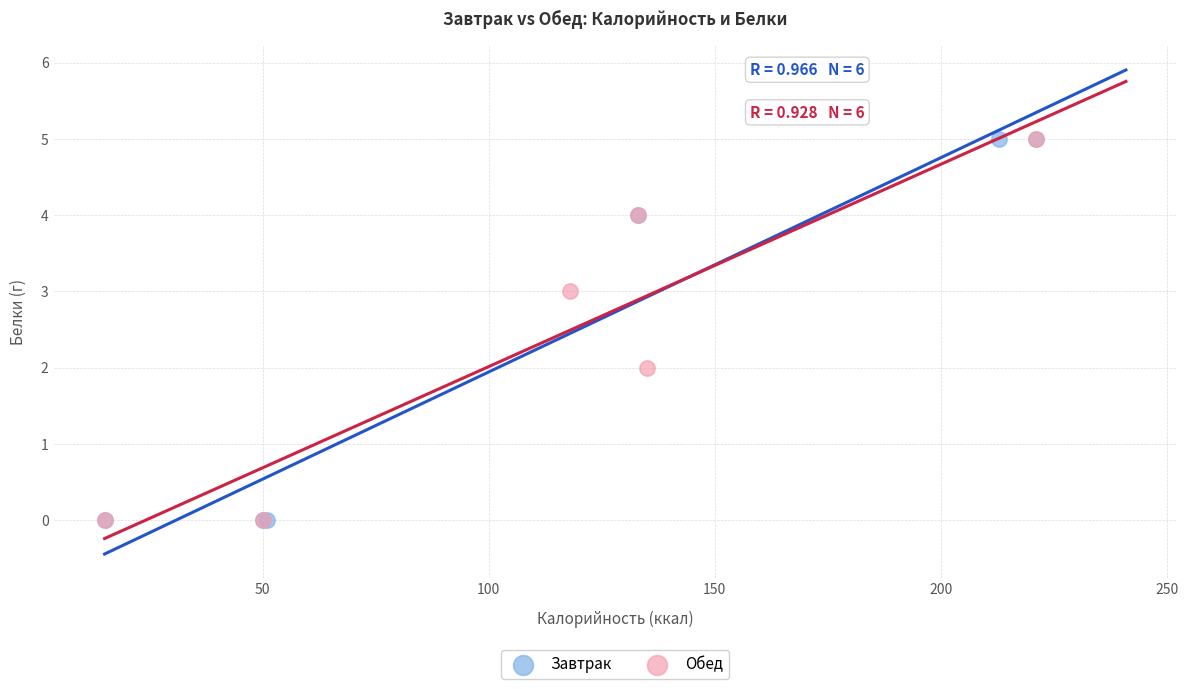

What are all the series names shown in the legend?

Завтрак, Обед